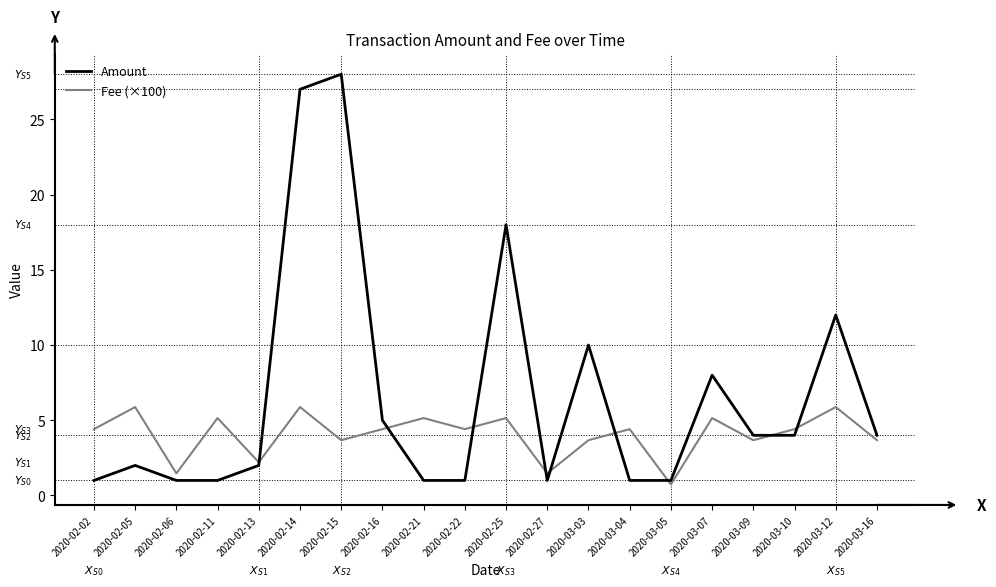

Reading left to right, transcribe all the data shown in this chart.

Amount: 2020-02-02=1.0	2020-02-05=2.0	2020-02-06=1.0	2020-02-11=1.0	2020-02-13=2.0	2020-02-14=27.0	2020-02-15=28.0	2020-02-16=5.0	2020-02-21=1.0	2020-02-22=1.0	2020-02-25=18.0	2020-02-27=1.0	2020-03-03=10.0	2020-03-04=1.0	2020-03-05=1.0	2020-03-07=8.0	2020-03-09=4.0	2020-03-10=4.0	2020-03-12=12.0	2020-03-16=4.0
Fee (×100): 2020-02-02=4.4	2020-02-05=5.9	2020-02-06=1.5	2020-02-11=5.1	2020-02-13=2.2	2020-02-14=5.9	2020-02-15=3.7	2020-02-16=4.4	2020-02-21=5.1	2020-02-22=4.4	2020-02-25=5.1	2020-02-27=1.5	2020-03-03=3.7	2020-03-04=4.4	2020-03-05=0.7	2020-03-07=5.1	2020-03-09=3.7	2020-03-10=4.4	2020-03-12=5.9	2020-03-16=3.7